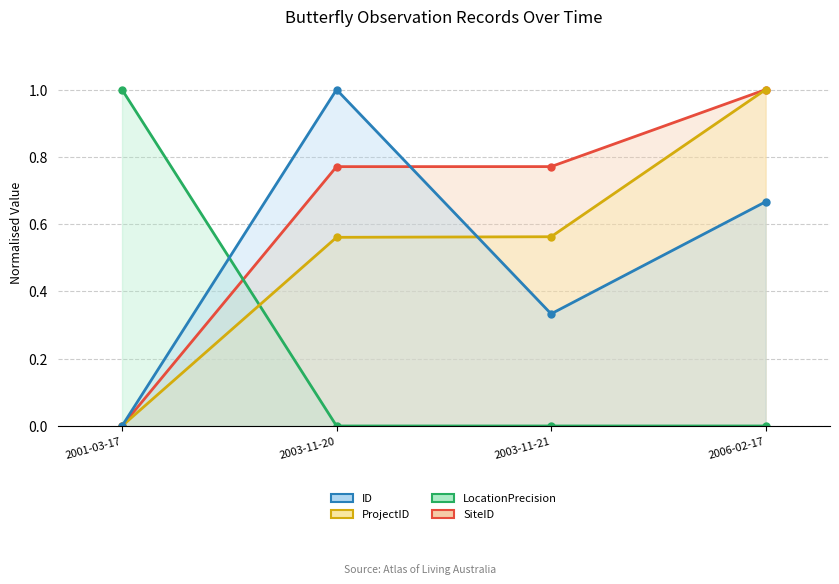

What is the label of the 3rd point from the left?

2003-11-21